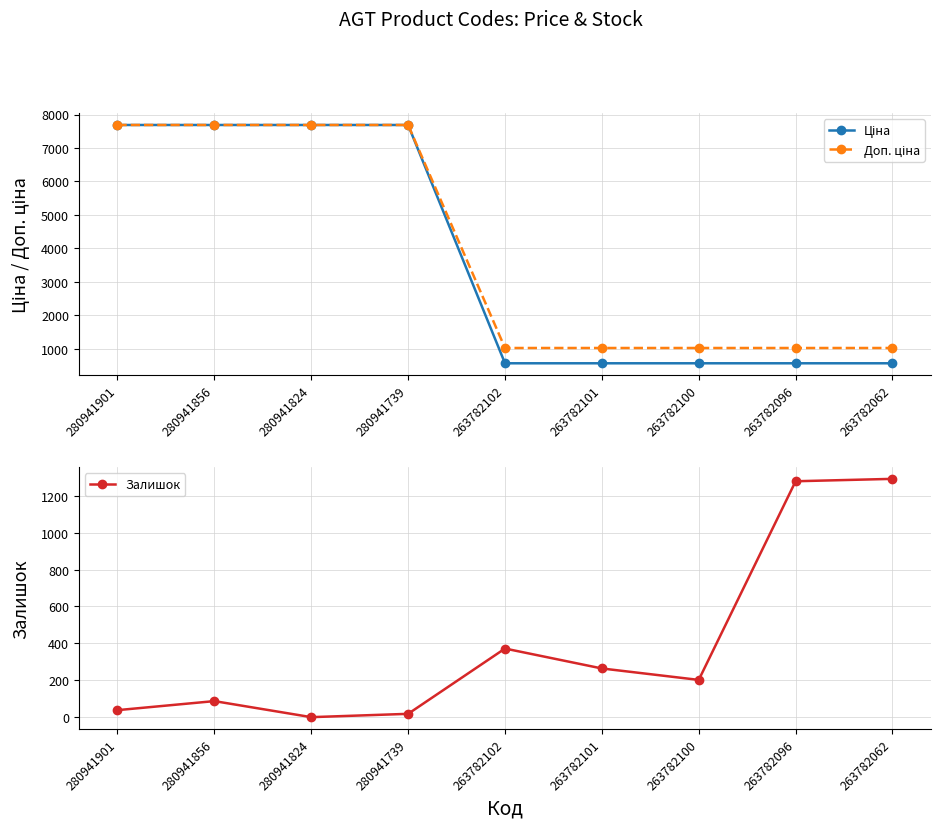

Which series has the largest range (max minus min)?

Ціна